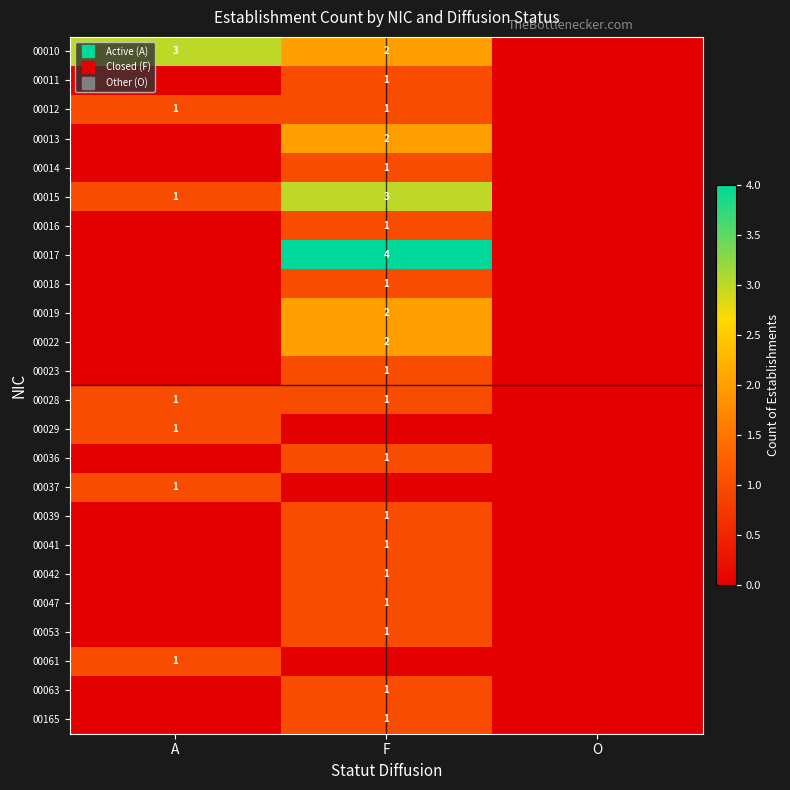

At how many categories does at least one series exceed 0?

2